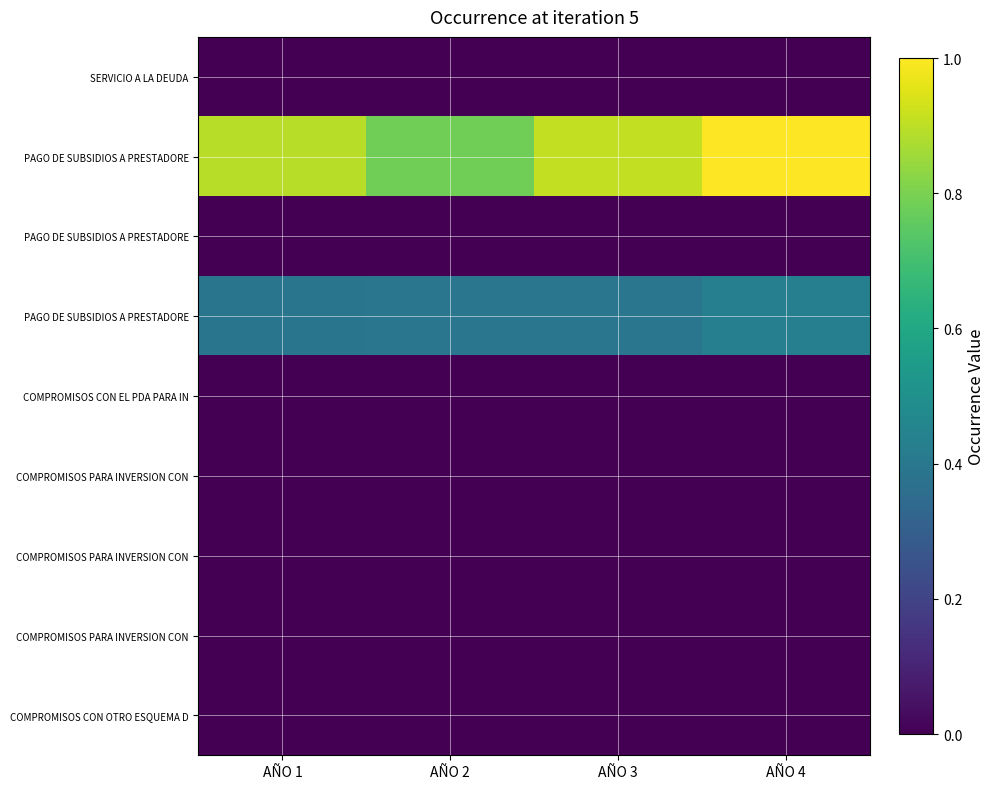

Between AÑO 2 and AÑO 4, which is larger?

AÑO 2